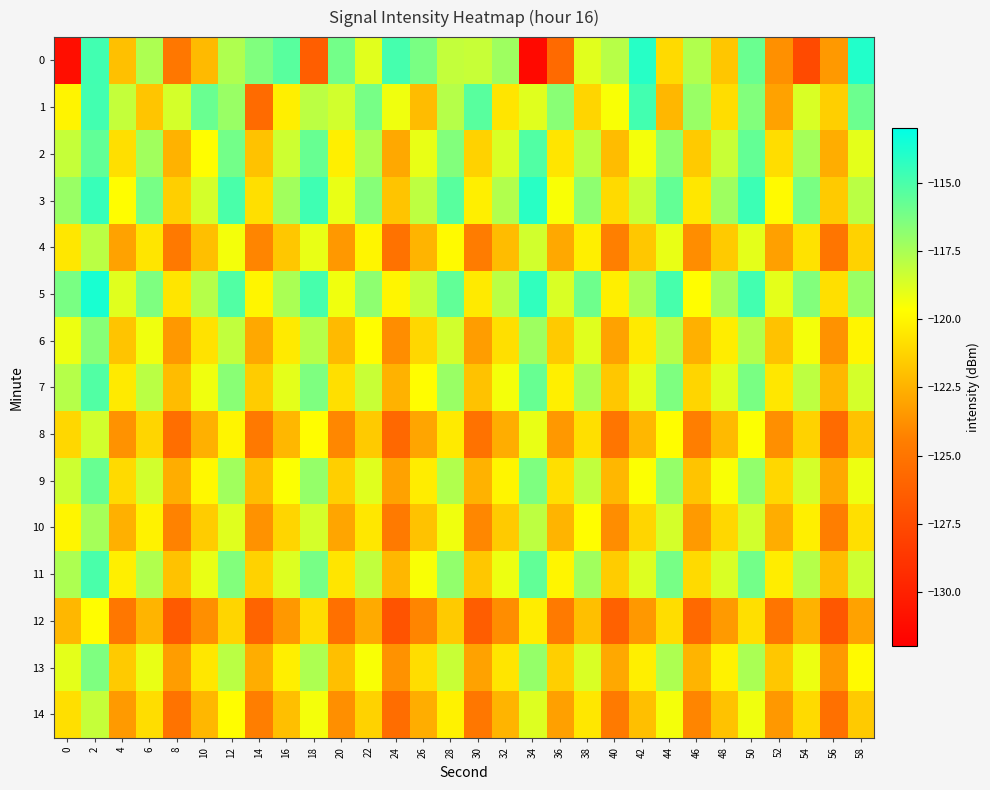

Reading left to right, list all the values displayed in this chart.

0: 0=-131.1	2=-114.8	4=-122.0	6=-117.6	8=-124.9	10=-122.2	12=-117.7	14=-116.5	16=-115.4	18=-126.3	20=-116.1	22=-118.9	24=-114.9	26=-116.3	28=-118.1	30=-118.2	32=-117.2	34=-131.4	36=-125.6	38=-118.9	40=-117.8	42=-114.1	44=-121.0	46=-117.7	48=-121.8	50=-115.9	52=-123.8	54=-127.5	56=-123.4	58=-113.9
1: 0=-120.0	2=-114.8	4=-118.2	6=-121.8	8=-118.6	10=-115.8	12=-117.1	14=-125.6	16=-120.2	18=-118.0	20=-118.5	22=-116.2	24=-119.3	26=-122.1	28=-117.8	30=-115.4	32=-120.6	34=-118.9	36=-116.7	38=-121.2	40=-119.5	42=-114.8	44=-122.3	46=-117.1	48=-120.9	50=-116.5	52=-123.1	54=-118.7	56=-121.4	58=-115.9
2: 0=-118.2	2=-115.6	4=-120.8	6=-117.3	8=-122.5	10=-119.7	12=-116.1	14=-121.9	16=-118.4	18=-115.8	20=-120.2	22=-117.6	24=-122.9	26=-119.1	28=-116.5	30=-121.3	32=-118.7	34=-115.2	36=-120.6	38=-117.9	40=-122.1	42=-119.4	44=-116.8	46=-121.6	48=-118.3	50=-115.7	52=-120.9	54=-117.4	56=-122.7	58=-119.0
3: 0=-117.1	2=-114.5	4=-119.7	6=-116.2	8=-121.4	10=-118.6	12=-115.0	14=-120.8	16=-117.3	18=-114.7	20=-119.1	22=-116.6	24=-121.8	26=-118.0	28=-115.4	30=-120.2	32=-117.7	34=-114.1	36=-119.5	38=-116.8	40=-121.0	42=-118.3	44=-115.7	46=-120.5	48=-117.2	50=-114.6	52=-119.8	54=-116.3	56=-121.6	58=-117.9
4: 0=-120.5	2=-117.9	4=-123.1	6=-120.6	8=-124.8	10=-122.0	12=-119.4	14=-124.2	16=-121.7	18=-119.1	20=-123.5	22=-120.0	24=-125.2	26=-122.4	28=-119.8	30=-124.6	32=-122.1	34=-118.5	36=-122.9	38=-120.2	40=-124.4	42=-121.7	44=-119.1	46=-123.9	48=-121.6	50=-119.0	52=-123.2	54=-120.7	56=-125.0	58=-121.3
5: 0=-116.3	2=-113.7	4=-118.9	6=-116.4	8=-120.6	10=-117.8	12=-115.2	14=-120.0	16=-117.5	18=-114.9	20=-119.3	22=-116.8	24=-120.0	26=-118.2	28=-115.6	30=-120.4	32=-117.9	34=-114.3	36=-118.7	38=-116.0	40=-120.2	42=-117.5	44=-114.9	46=-119.7	48=-117.4	50=-114.8	52=-119.0	54=-116.5	56=-120.8	58=-117.1
6: 0=-119.2	2=-116.6	4=-121.8	6=-119.3	8=-123.5	10=-120.7	12=-118.1	14=-122.9	16=-120.4	18=-117.8	20=-122.2	22=-119.7	24=-123.9	26=-121.1	28=-118.5	30=-123.3	32=-120.8	34=-117.2	36=-121.6	38=-118.9	40=-123.1	42=-120.4	44=-117.8	46=-122.6	48=-120.3	50=-117.7	52=-121.9	54=-119.4	56=-123.7	58=-120.0
7: 0=-117.8	2=-115.2	4=-120.4	6=-117.9	8=-122.1	10=-119.3	12=-116.7	14=-121.5	16=-119.0	18=-116.4	20=-120.8	22=-118.3	24=-122.5	26=-119.7	28=-117.1	30=-121.9	32=-119.4	34=-115.8	36=-120.2	38=-117.5	40=-121.7	42=-119.0	44=-116.4	46=-121.2	48=-118.9	50=-116.3	52=-120.5	54=-118.0	56=-122.3	58=-118.6
8: 0=-121.1	2=-118.5	4=-123.7	6=-121.2	8=-125.4	10=-122.6	12=-120.0	14=-124.8	16=-122.3	18=-119.7	20=-124.1	22=-121.6	24=-125.8	26=-123.0	28=-120.4	30=-125.2	32=-122.7	34=-119.1	36=-123.5	38=-120.8	40=-125.0	42=-122.3	44=-119.7	46=-124.5	48=-122.2	50=-119.6	52=-123.8	54=-121.3	56=-125.6	58=-121.9
9: 0=-118.4	2=-115.8	4=-121.0	6=-118.5	8=-122.7	10=-119.9	12=-117.3	14=-122.1	16=-119.6	18=-117.0	20=-121.4	22=-118.9	24=-123.1	26=-120.3	28=-117.7	30=-122.5	32=-120.0	34=-116.4	36=-120.8	38=-118.1	40=-122.3	42=-119.6	44=-117.0	46=-121.8	48=-119.5	50=-116.9	52=-121.1	54=-118.6	56=-122.9	58=-119.2
10: 0=-120.0	2=-117.4	4=-122.6	6=-120.1	8=-124.3	10=-121.5	12=-118.9	14=-123.7	16=-121.2	18=-118.6	20=-123.0	22=-120.5	24=-124.7	26=-121.9	28=-119.3	30=-124.1	32=-121.6	34=-118.0	36=-122.4	38=-119.7	40=-123.9	42=-121.2	44=-118.6	46=-123.4	48=-121.1	50=-118.5	52=-122.7	54=-120.2	56=-124.5	58=-120.8
11: 0=-117.6	2=-115.0	4=-120.2	6=-117.7	8=-121.9	10=-119.1	12=-116.5	14=-121.3	16=-118.8	18=-116.2	20=-120.6	22=-118.1	24=-122.3	26=-119.5	28=-116.9	30=-121.7	32=-119.2	34=-115.6	36=-120.0	38=-117.3	40=-121.5	42=-118.8	44=-116.2	46=-121.0	48=-118.7	50=-116.1	52=-120.3	54=-117.8	56=-122.1	58=-118.4
12: 0=-122.3	2=-119.7	4=-124.9	6=-122.4	8=-126.6	10=-123.8	12=-121.2	14=-126.0	16=-123.5	18=-120.9	20=-125.3	22=-122.8	24=-127.0	26=-124.2	28=-121.6	30=-126.4	32=-123.9	34=-120.3	36=-124.7	38=-122.0	40=-126.2	42=-123.5	44=-120.9	46=-125.7	48=-123.4	50=-120.8	52=-125.0	54=-122.5	56=-126.8	58=-123.1
13: 0=-119.0	2=-116.4	4=-121.6	6=-119.1	8=-123.3	10=-120.5	12=-117.9	14=-122.7	16=-120.2	18=-117.6	20=-122.0	22=-119.5	24=-123.7	26=-120.9	28=-118.3	30=-123.1	32=-120.6	34=-117.0	36=-121.4	38=-118.7	40=-122.9	42=-120.2	44=-117.6	46=-122.4	48=-120.1	50=-117.5	52=-121.7	54=-119.2	56=-123.5	58=-119.8
14: 0=-120.8	2=-118.2	4=-123.4	6=-120.9	8=-125.1	10=-122.3	12=-119.7	14=-124.5	16=-122.0	18=-119.4	20=-123.8	22=-121.3	24=-125.5	26=-122.7	28=-120.1	30=-124.9	32=-122.4	34=-118.8	36=-123.2	38=-120.5	40=-124.7	42=-122.0	44=-119.4	46=-124.2	48=-121.9	50=-119.3	52=-123.5	54=-121.0	56=-125.3	58=-121.6